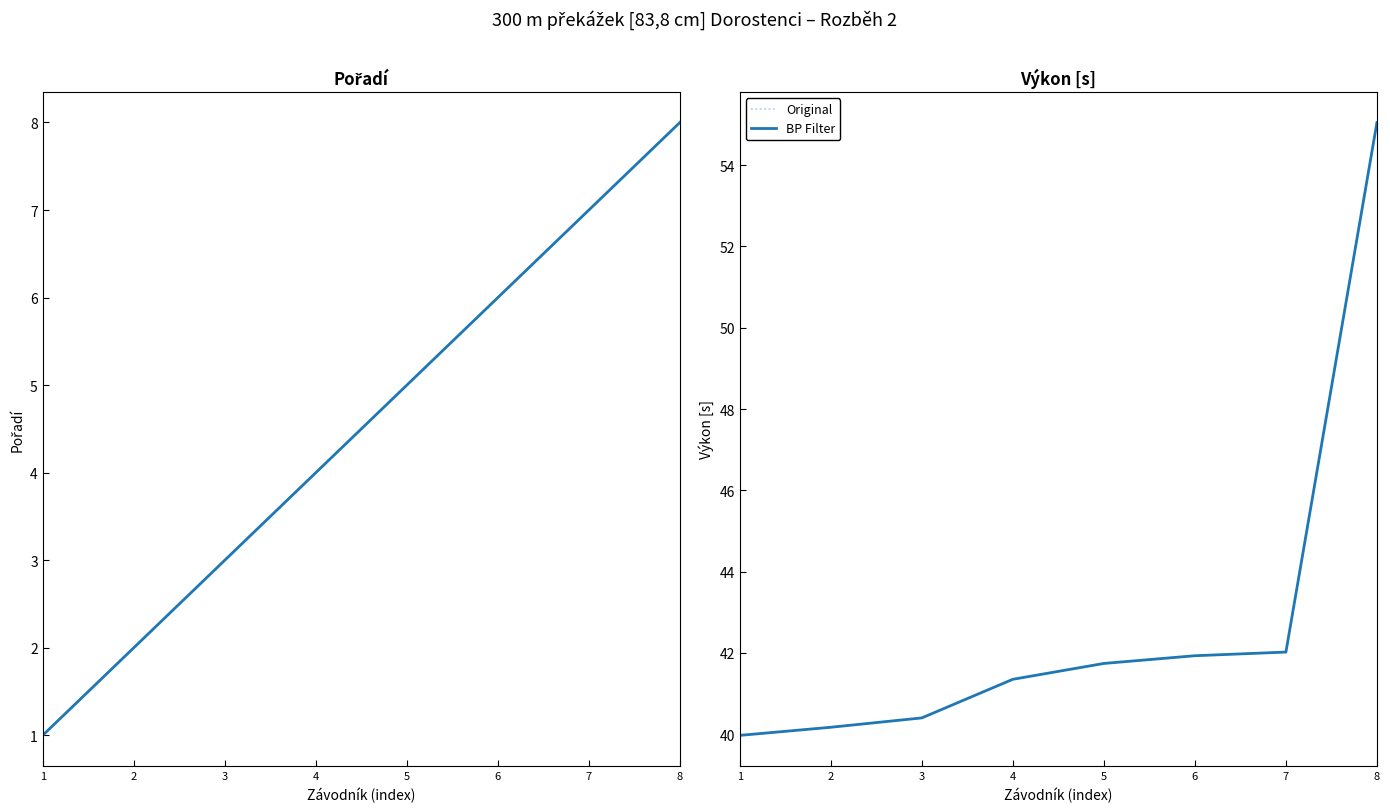

What is the value of the BP Filter point at the 1st from the left?

40.0